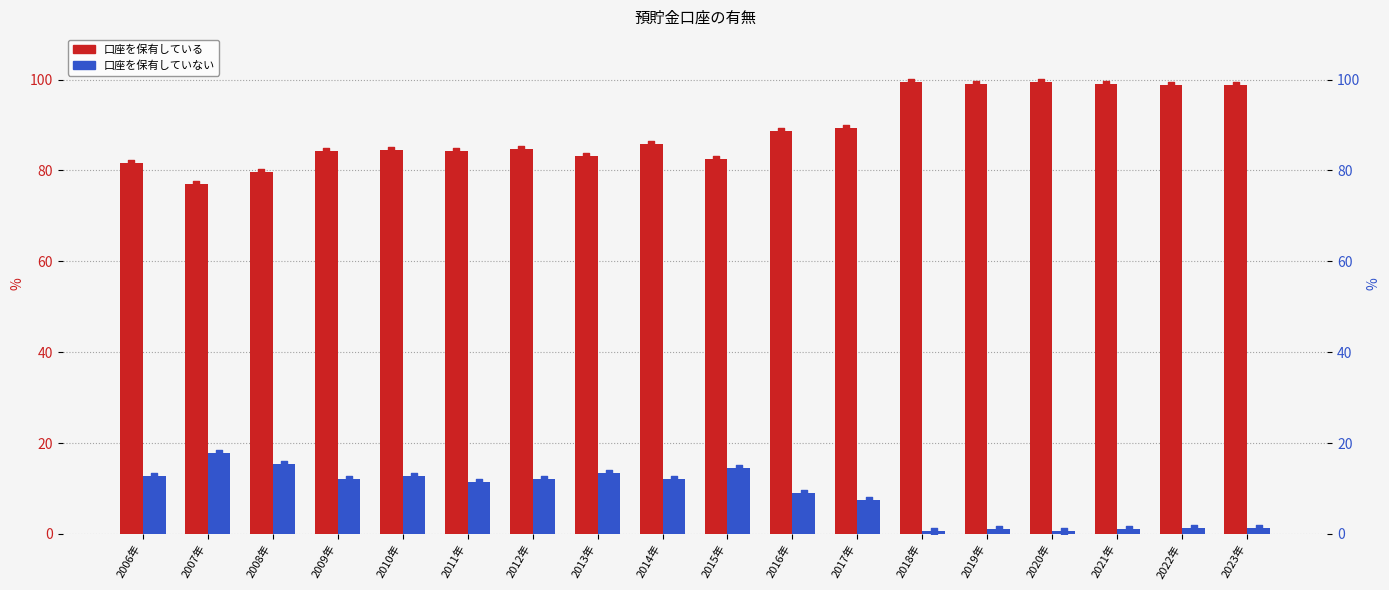

What is the total value across all series at 2010年?

97.3